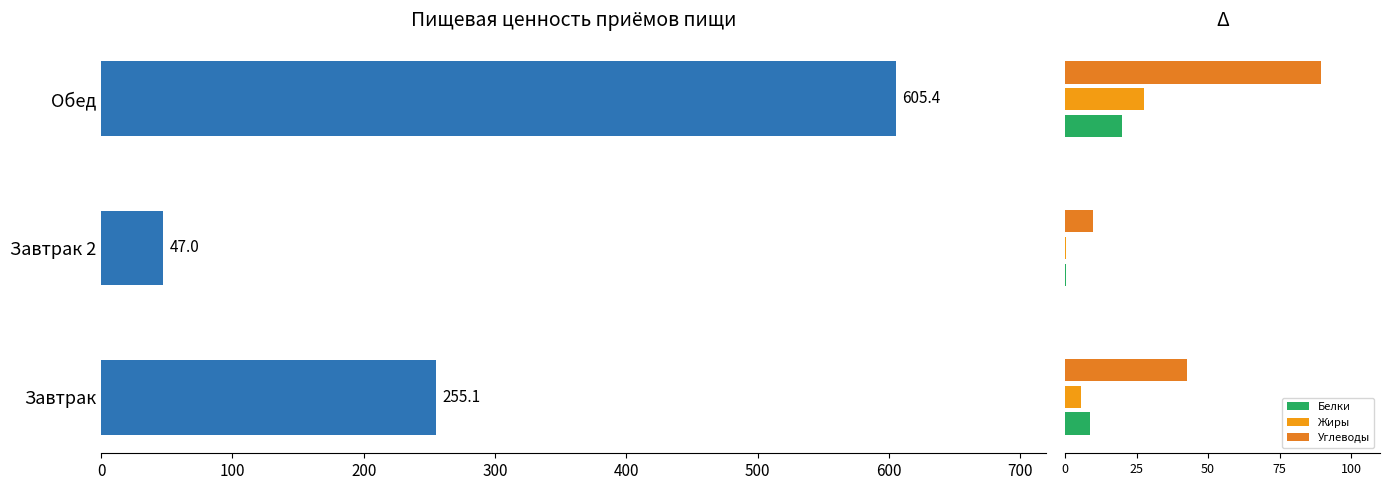

Does the chart contain stacked bars?

No